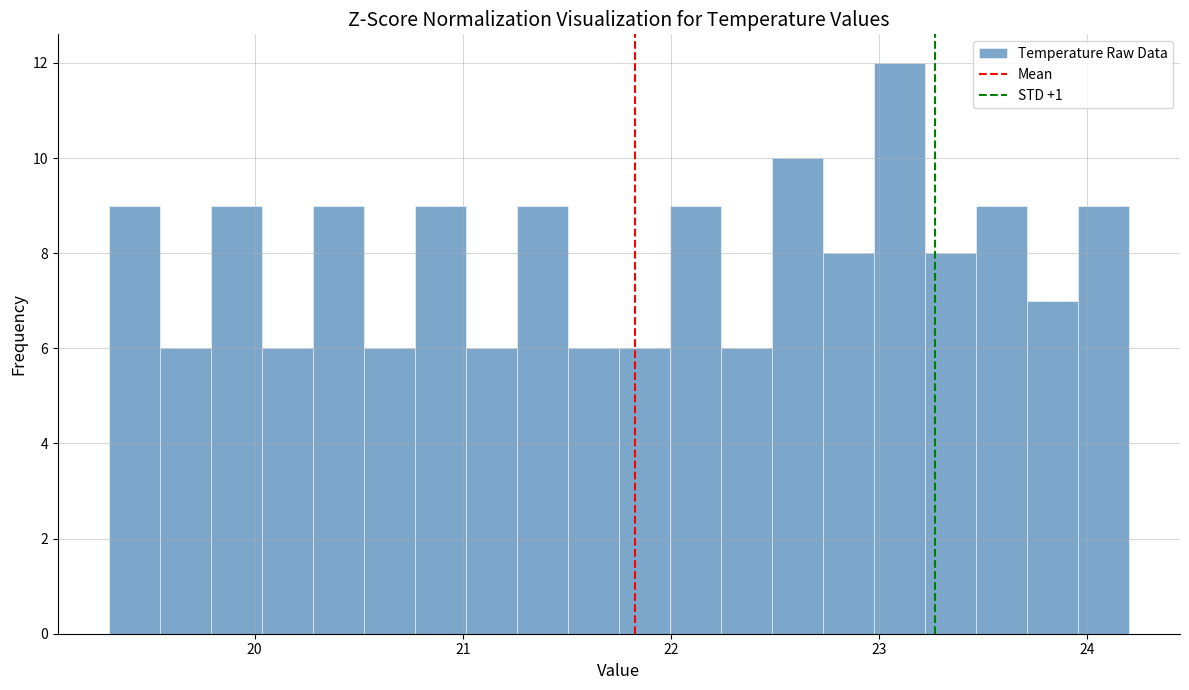

Read against the x-axis, roughly where is the centre of the tallest bar?

23.1